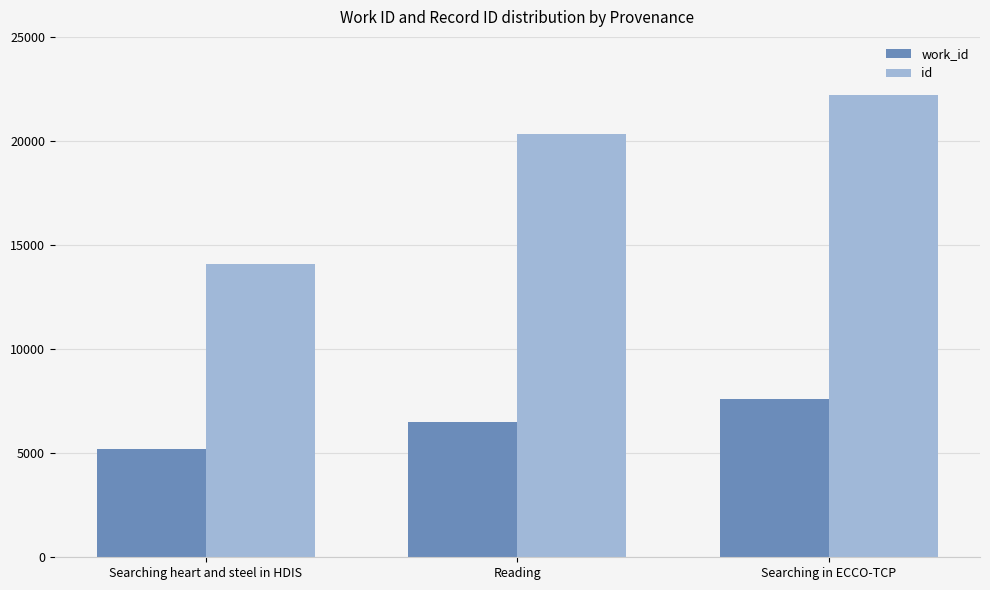

What is the spread (max minus min) of values at Searching heart and steel in HDIS?

8875